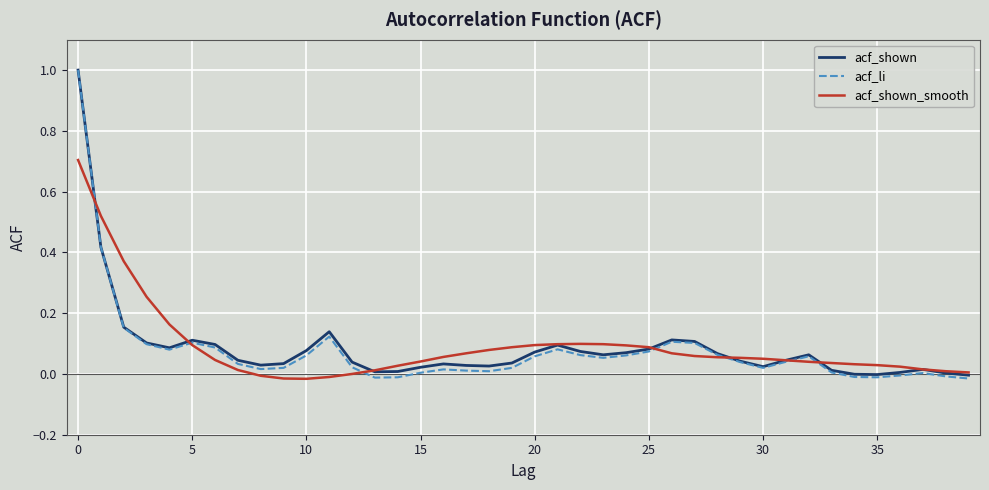

Which series has the widest spread of values?

acf_li